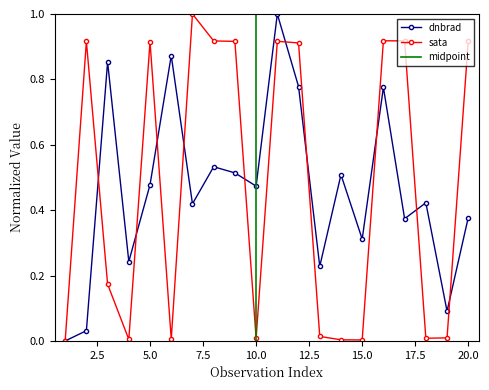

The value of sata at 4 is 0.0. True or false?

False